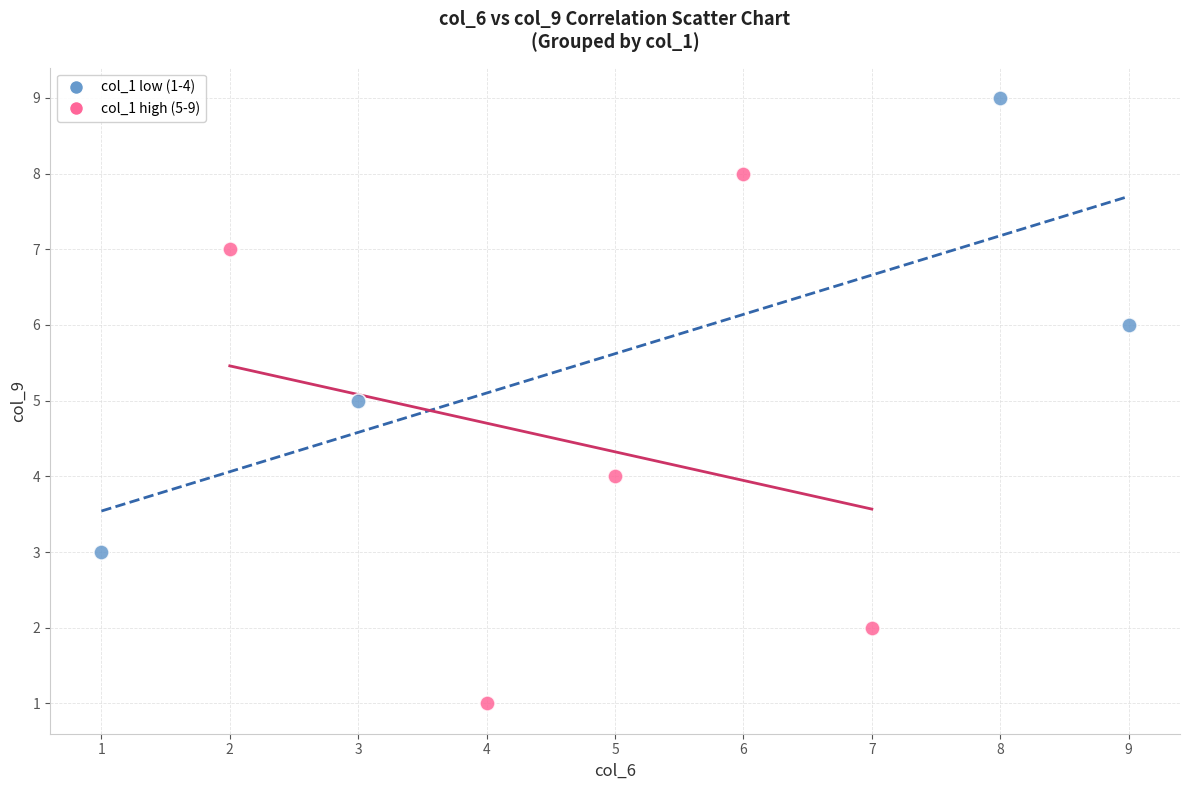

Which series contains the highest Y value?

col_1 low (1-4)